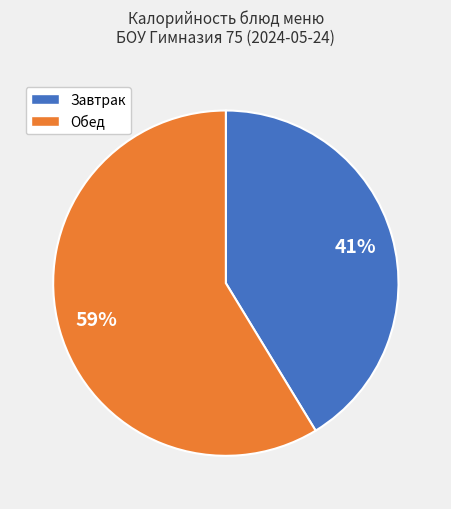

To the nearest percent, what is the average slice percentage?

50%